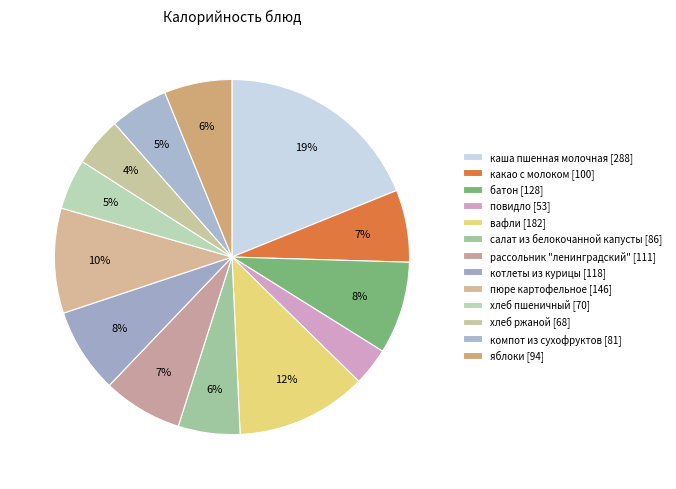

Rank the categories by value from lowest to highest.

повидло, хлеб ржаной, хлеб пшеничный, компот из сухофруктов, салат из белокочанной капусты, яблоки, какао с молоком, рассольник "ленинградский", котлеты из курицы, батон, пюре картофельное, вафли, каша пшенная молочная